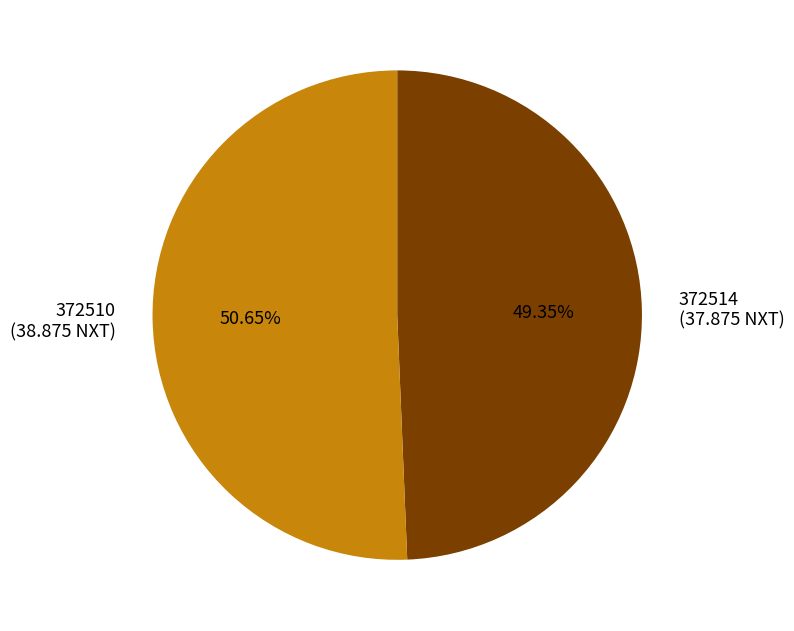

Count the number of slices in the pie.

2